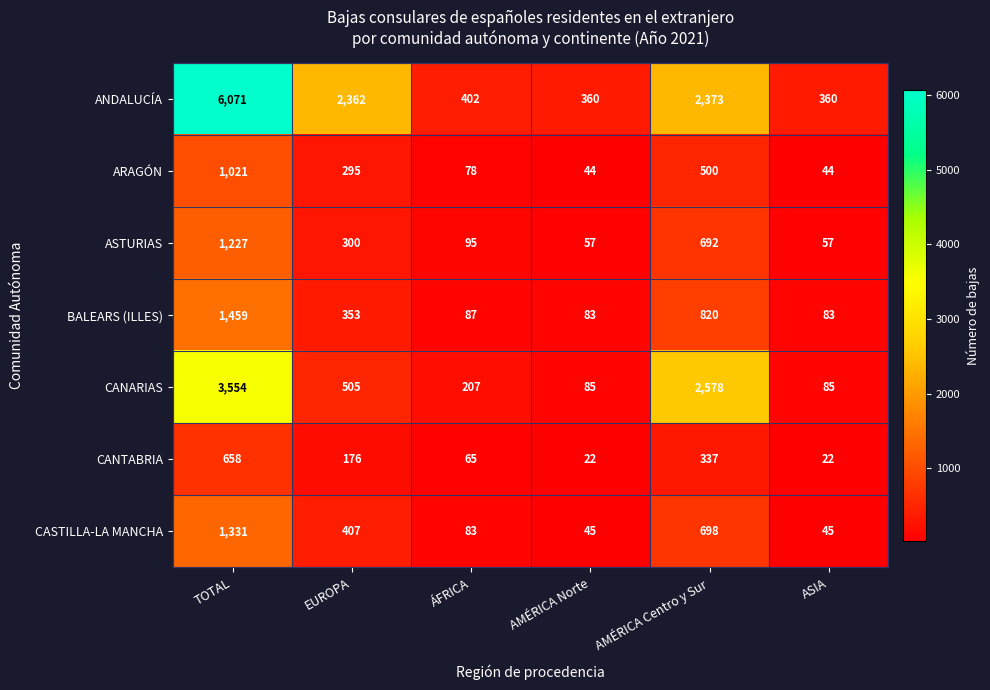

At which label does ASTURIAS reach its peak?

TOTAL